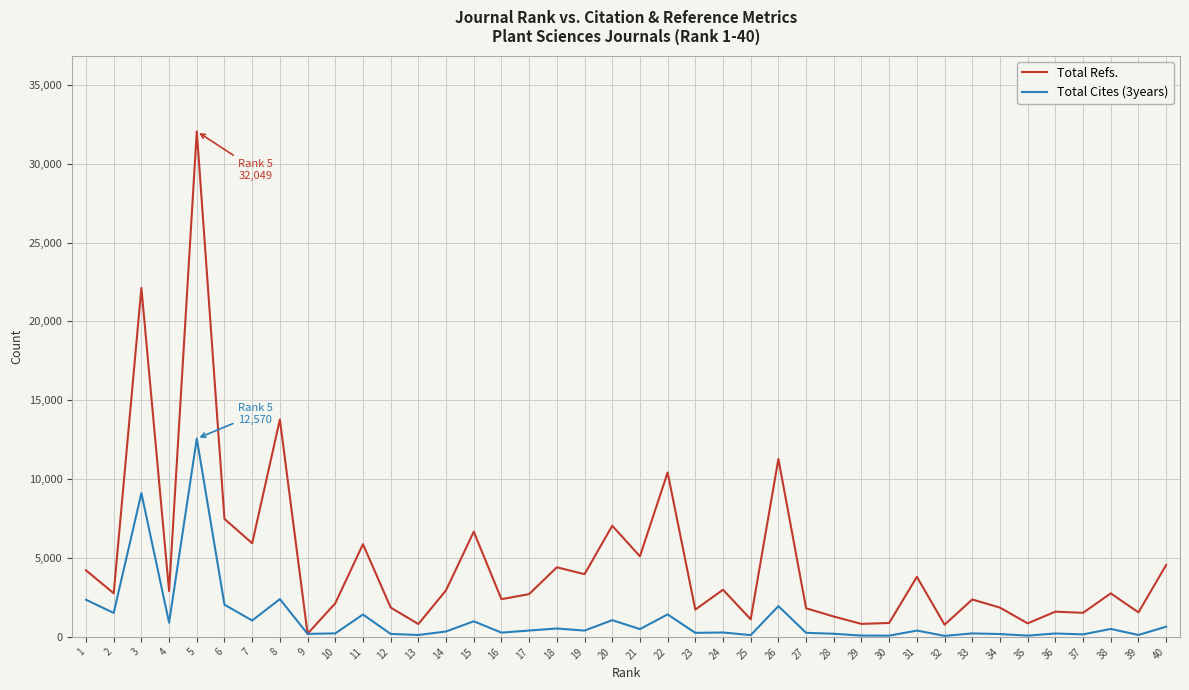

Which series changed the most between 3 and 36?

Total Refs.